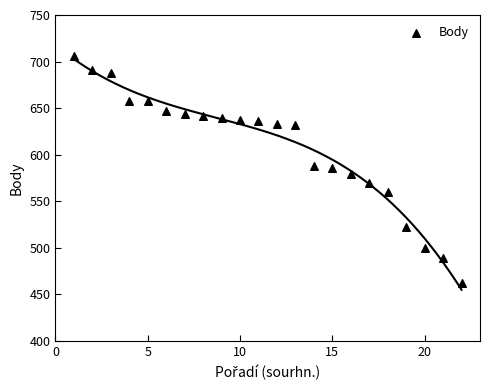

What is the range of Y values (max minus min)?

244